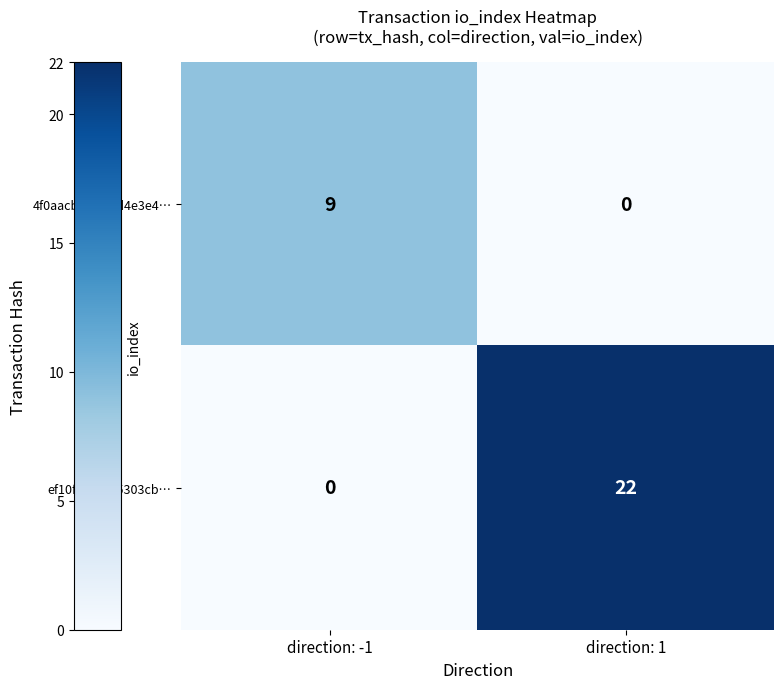

The 4f0aacbf…e4dd4e3e4… series shows 14 at direction: -1. True or false?

False